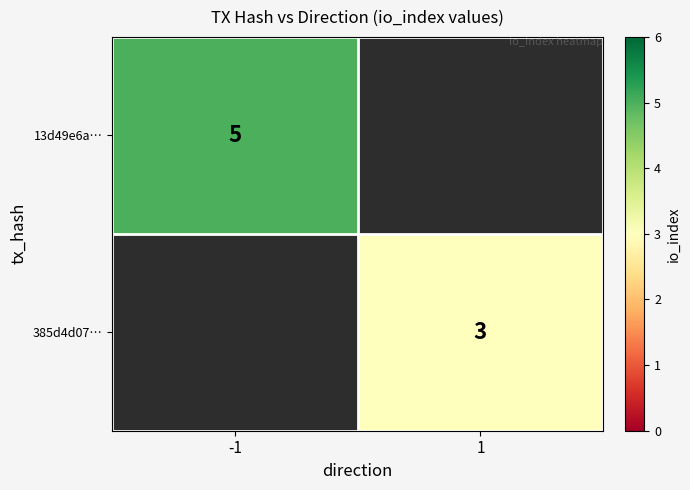

Count the number of data series in this chart.

2